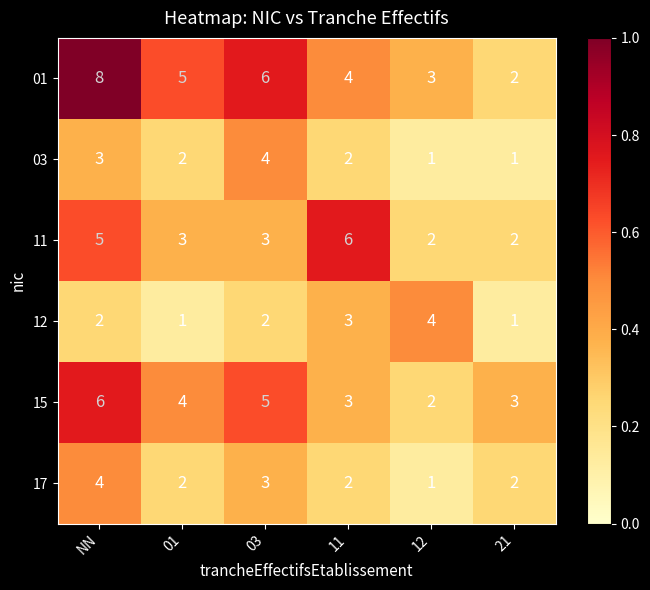

True or false: 01 has a value of 13 at NN.

False